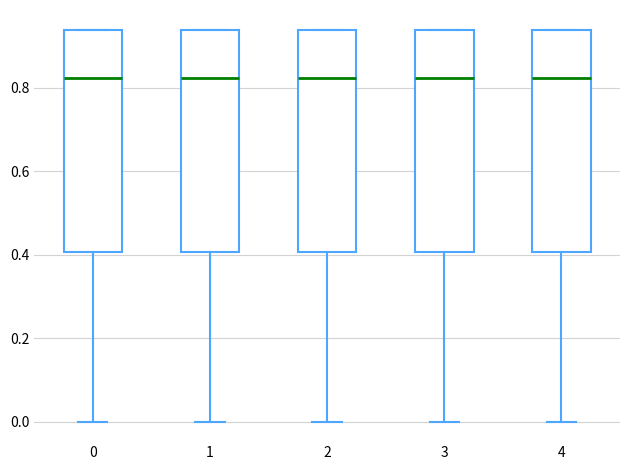

Reading left to right, transcribe this box plot: for each box, give where its median line is, the range the box spans, and where its two whiskers end, as read against the y-axis. The values are not printed on the chart, so give them approximately, as read against the axis.

0: median 0.82, box 0.40 to 0.94, whiskers 0.00 to 0.94
1: median 0.82, box 0.40 to 0.94, whiskers 0.00 to 0.94
2: median 0.82, box 0.40 to 0.94, whiskers 0.00 to 0.94
3: median 0.82, box 0.40 to 0.94, whiskers 0.00 to 0.94
4: median 0.82, box 0.40 to 0.94, whiskers 0.00 to 0.94